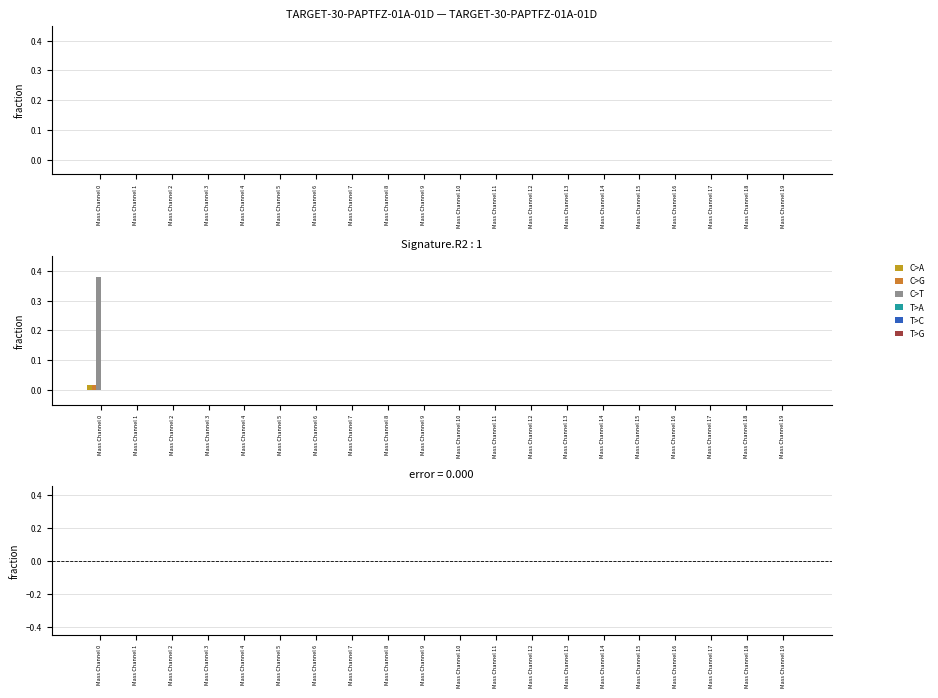

Are the bars horizontal?

No